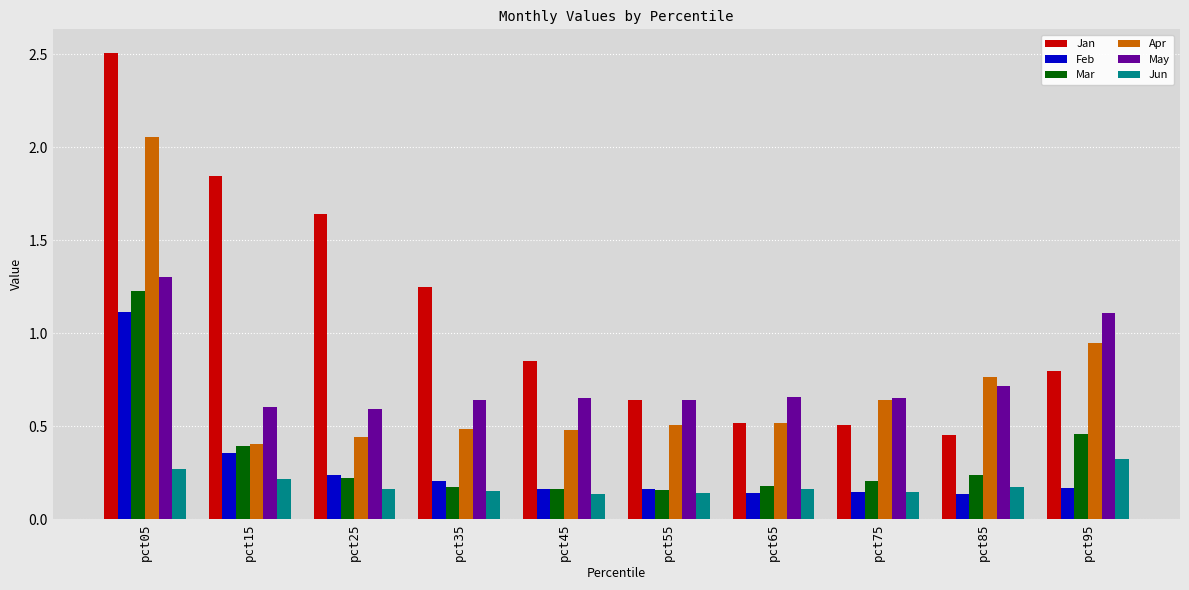

What are all the series names shown in the legend?

Jan, Feb, Mar, Apr, May, Jun